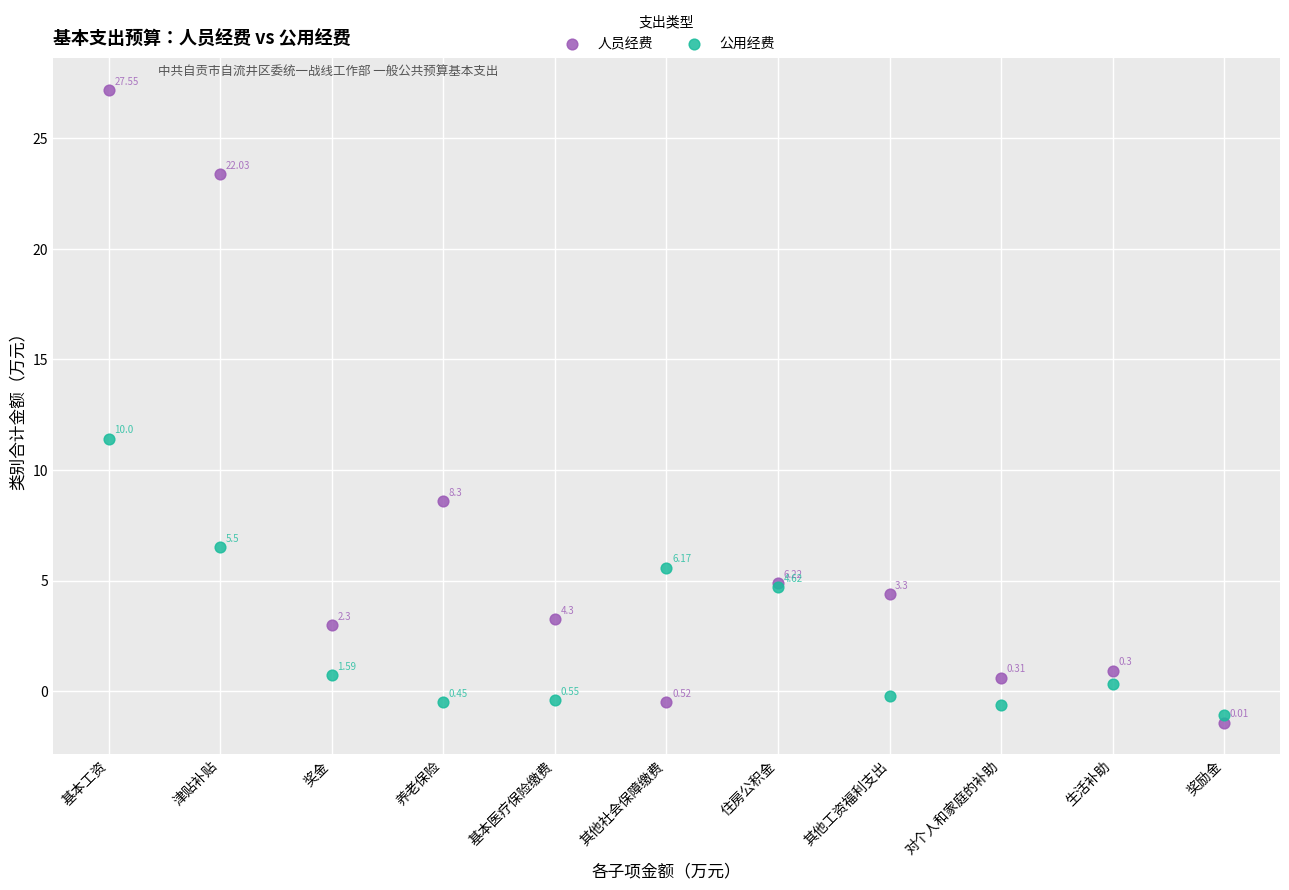

Which series reaches the maximum Y coordinate?

人员经费